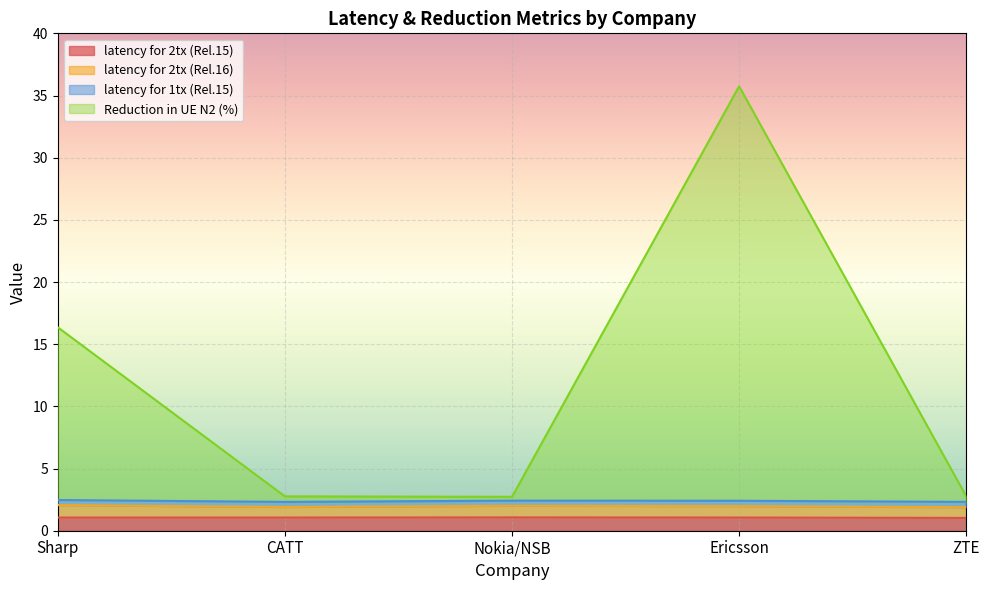

Is it true that latency for 2tx (Rel.16) equals 0.8 at Nokia/NSB?

False